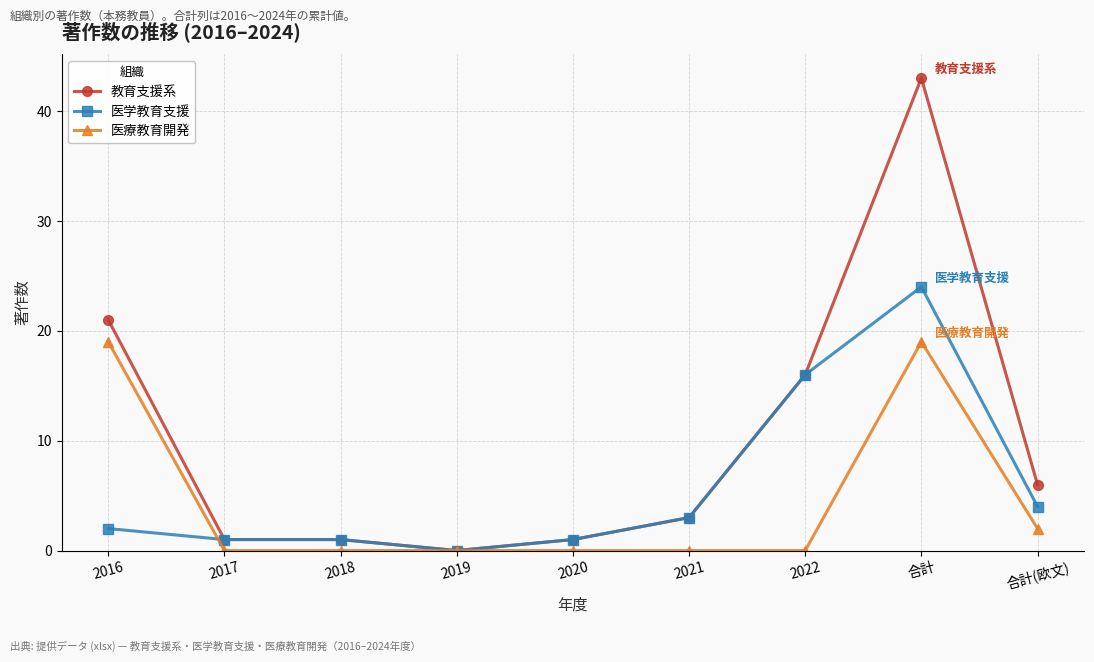

Rank the series by their average value, from lowest to highest.

医療教育開発, 医学教育支援, 教育支援系